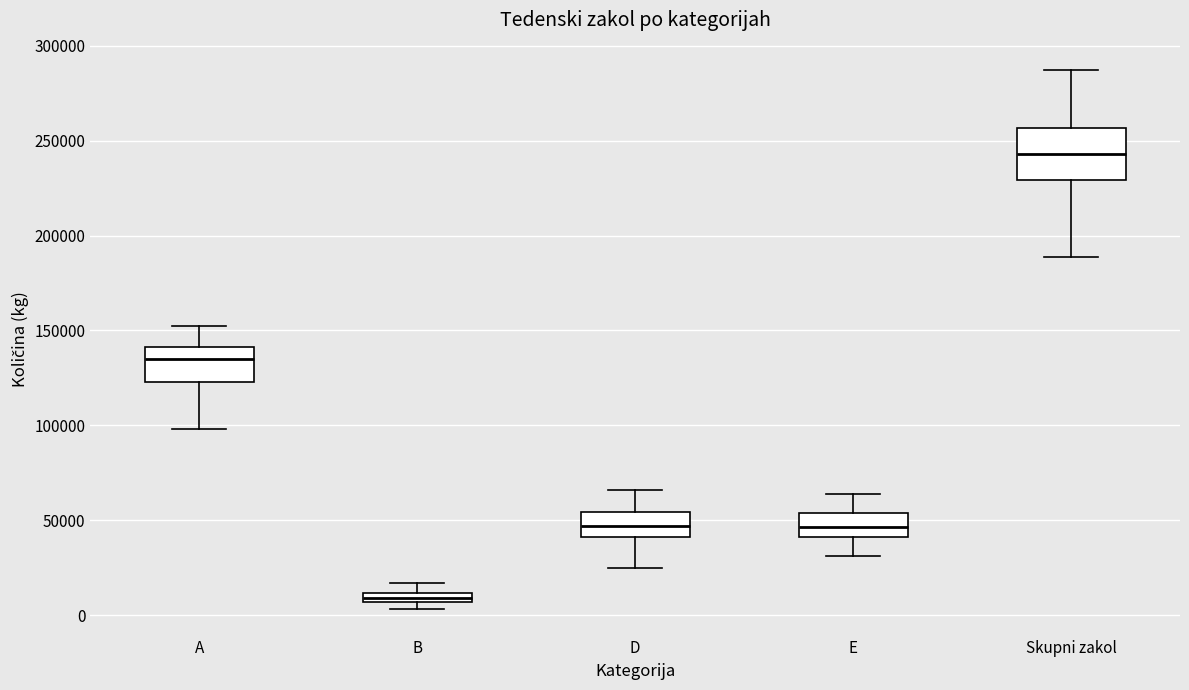

Where is the upper edge of the box for B on the y-axis? The values are not printed on the chart, so give them approximately, as read against the axis.

10000